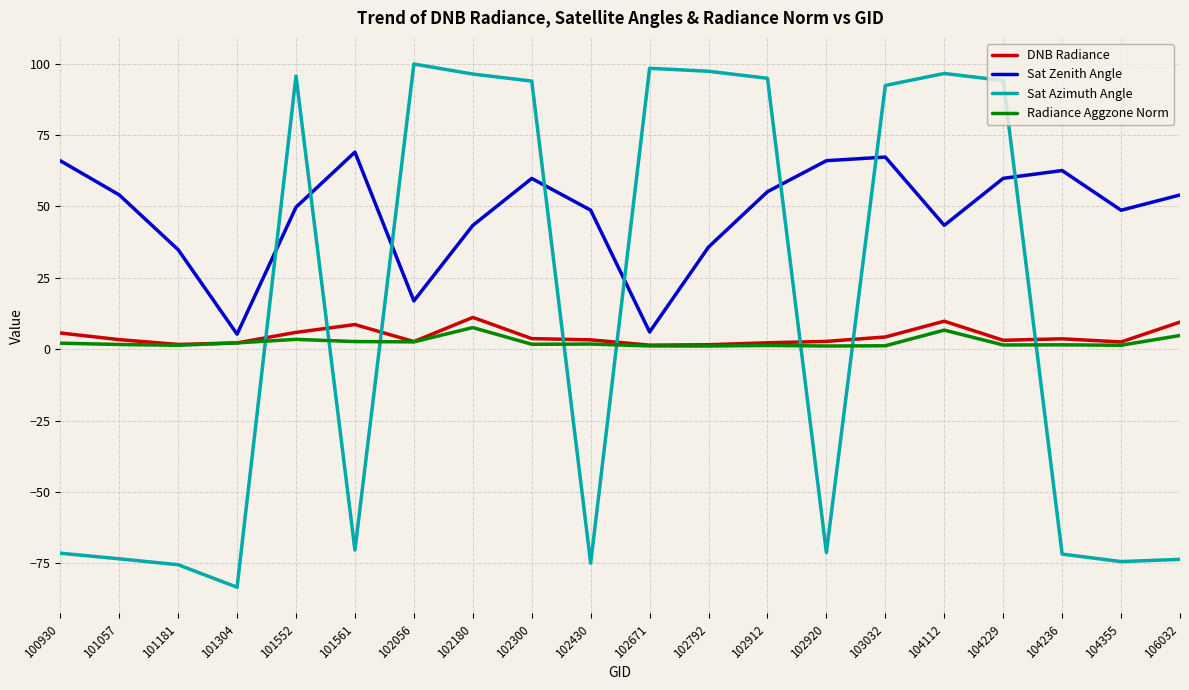

Does the chart have visible grid lines?

Yes